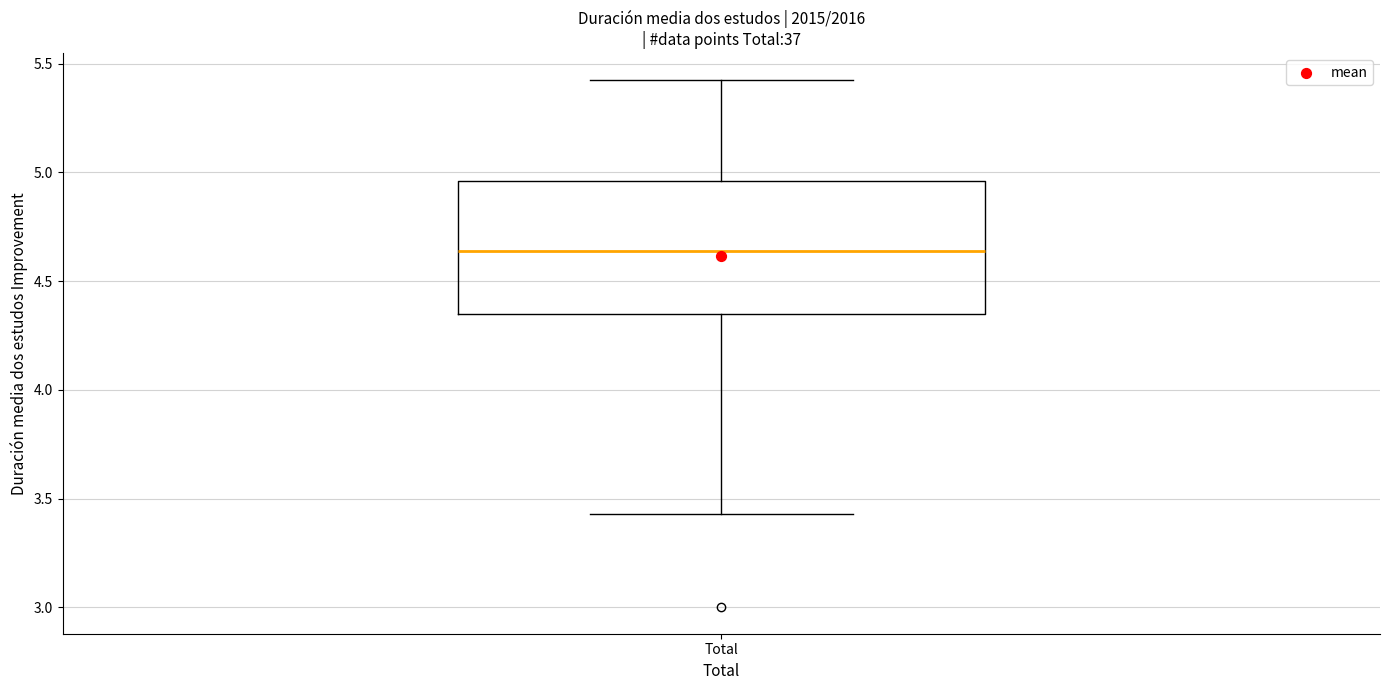

Read this box plot against the y-axis: the position of the median line, the range covered by the box, and the ends of both whiskers. The values are not printed on the chart, so give them approximately, as read against the axis.

median 4.65, box 4.35 to 4.95, whiskers 3.45 to 5.45